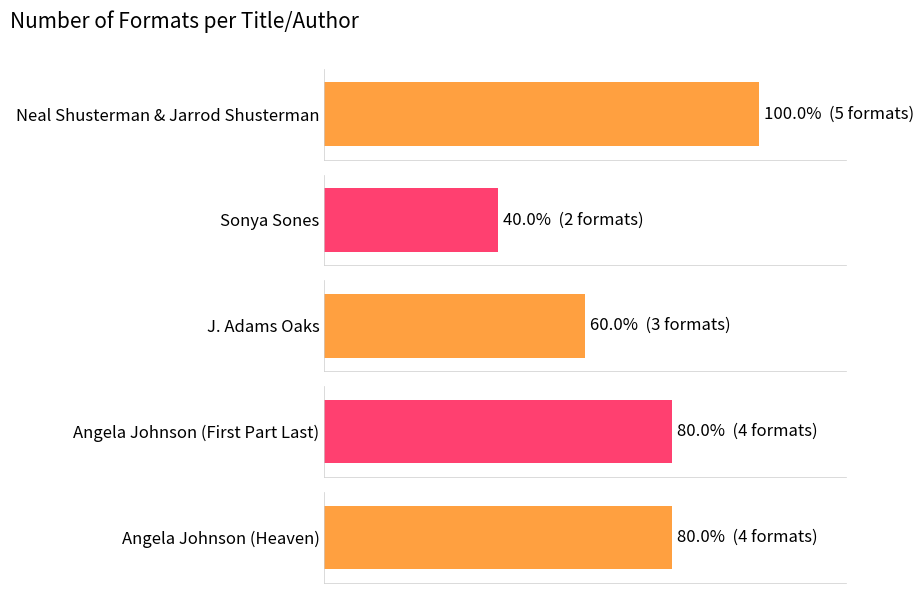

What is the label of the 3rd bar from the left?

J. Adams Oaks